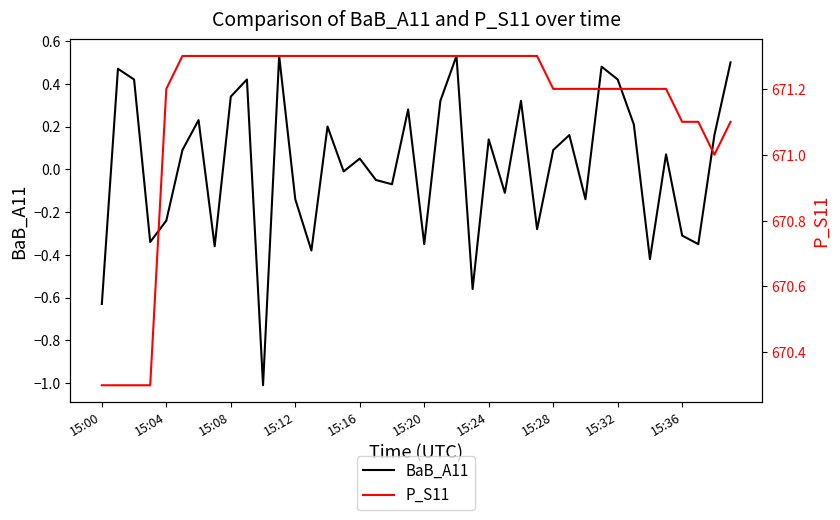

What is the lowest value of the BaB_A11 series?

-1.0